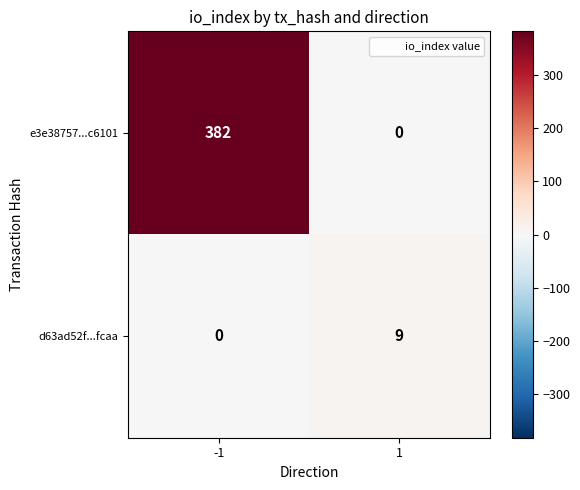

Is it true that e3e38757...c6101 equals 0 at 1?

True